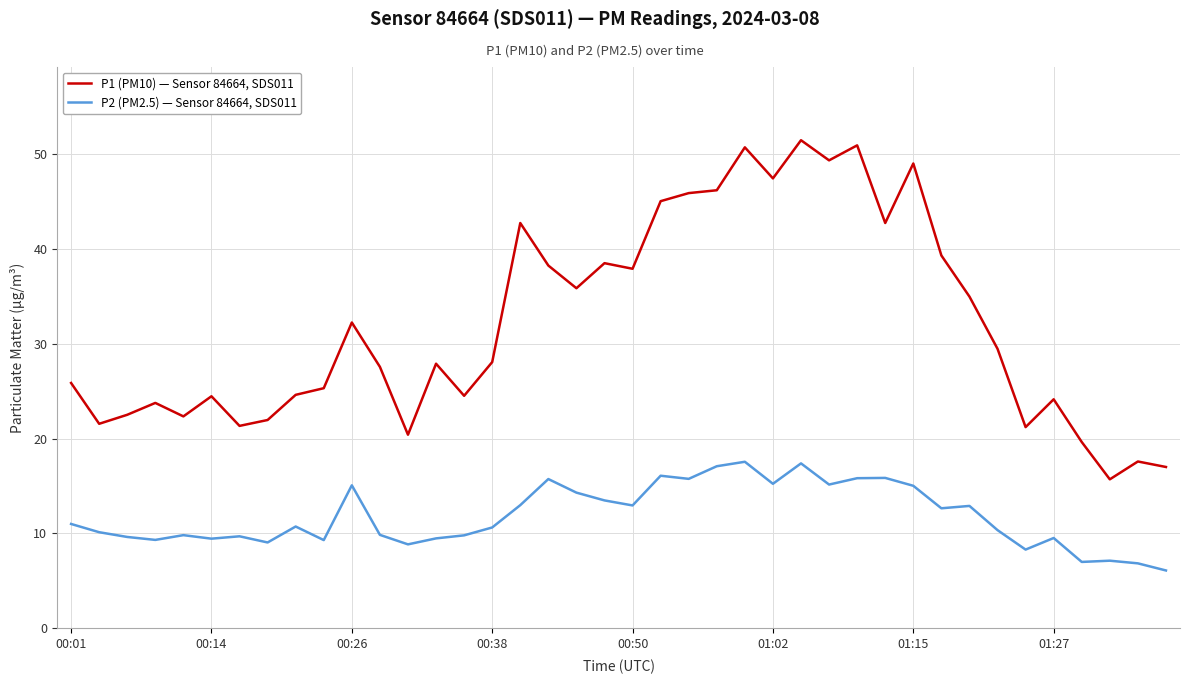

What is the smallest value displayed?

6.1